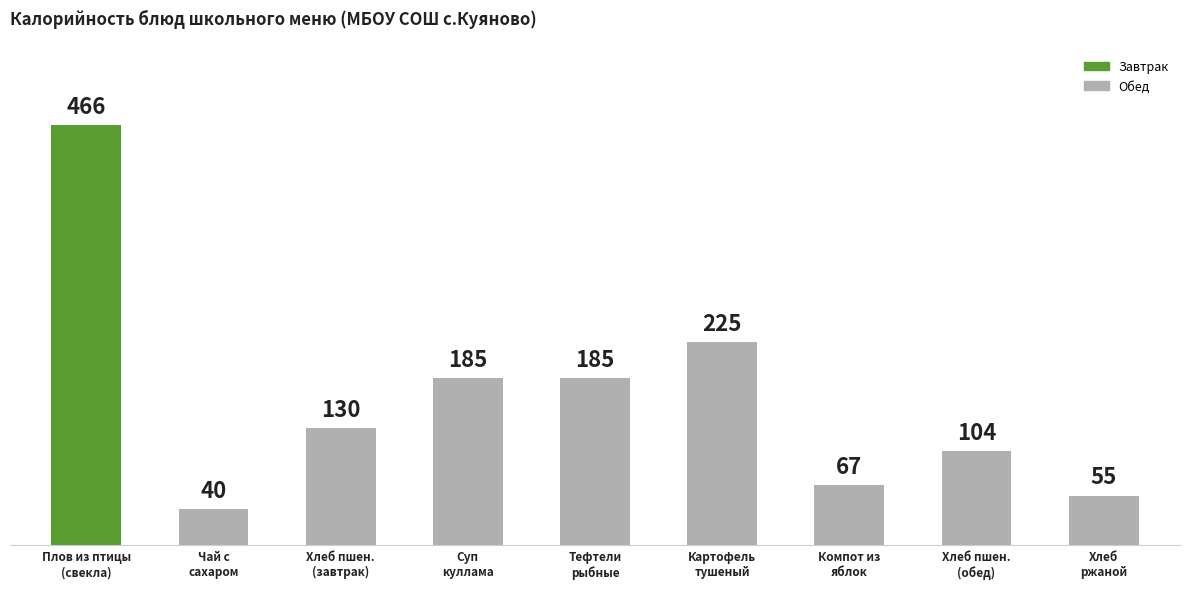

What is the average value?

162